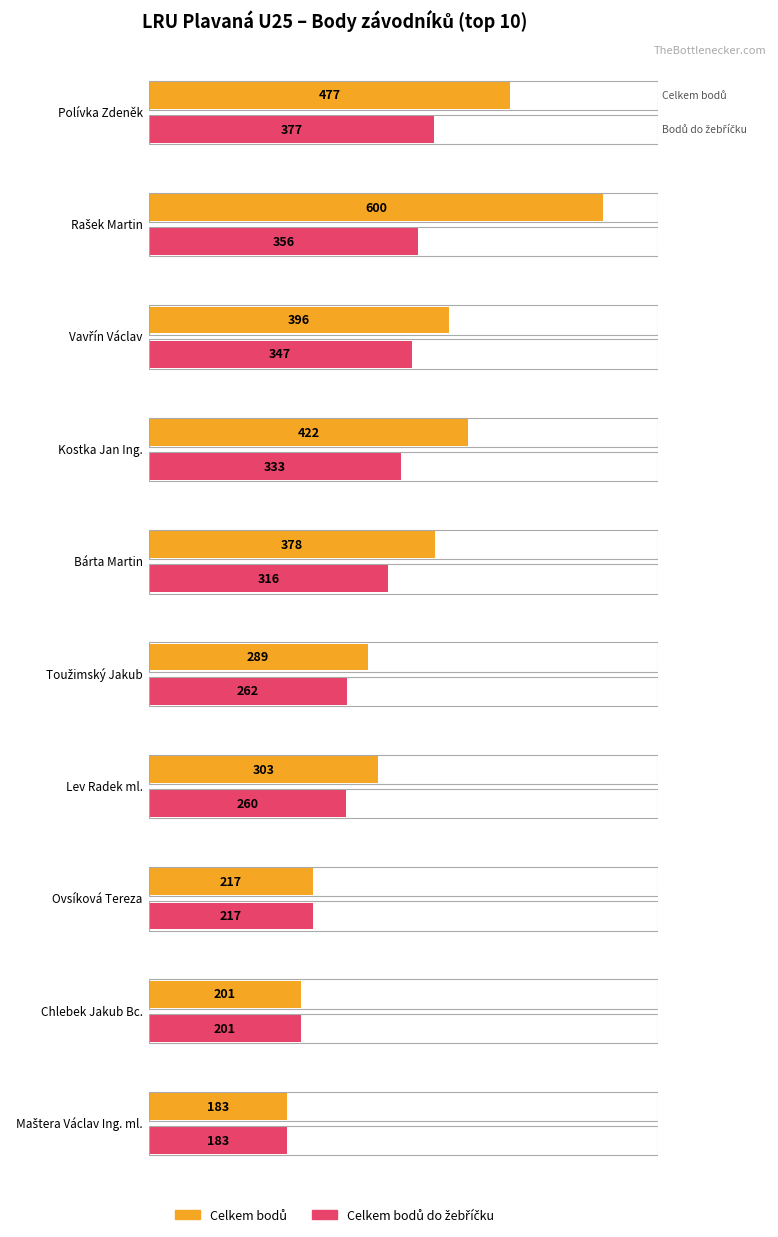

The value of Celkem bodů do žebříčku at Ovsíková Tereza is 217. True or false?

True